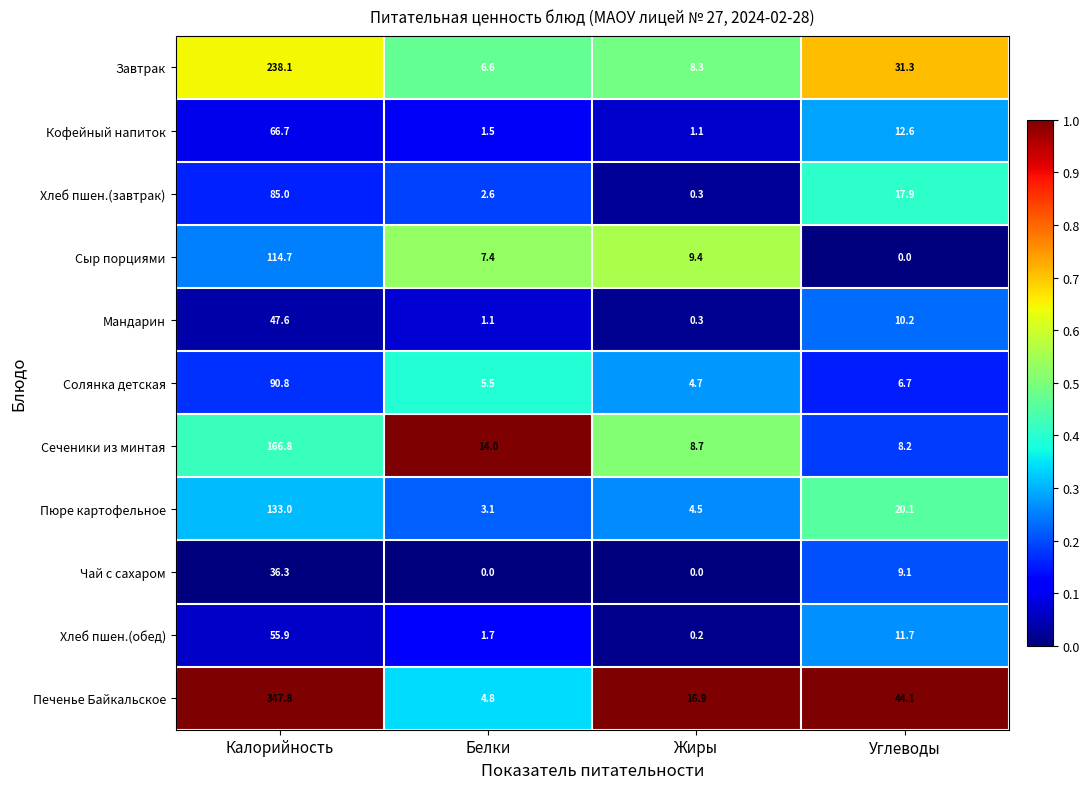

List the series in order of their peak value, lowest first.

Чай с сахаром, Мандарин, Хлеб пшен.(обед), Кофейный напиток, Хлеб пшен.(завтрак), Солянка детская, Сыр порциями, Пюре картофельное, Сеченики из минтая, Завтрак, Печенье Байкальское